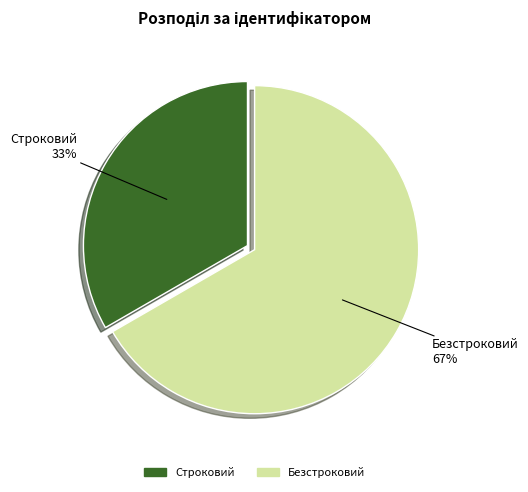

Is it true that Строковий is 33% of the pie?

True